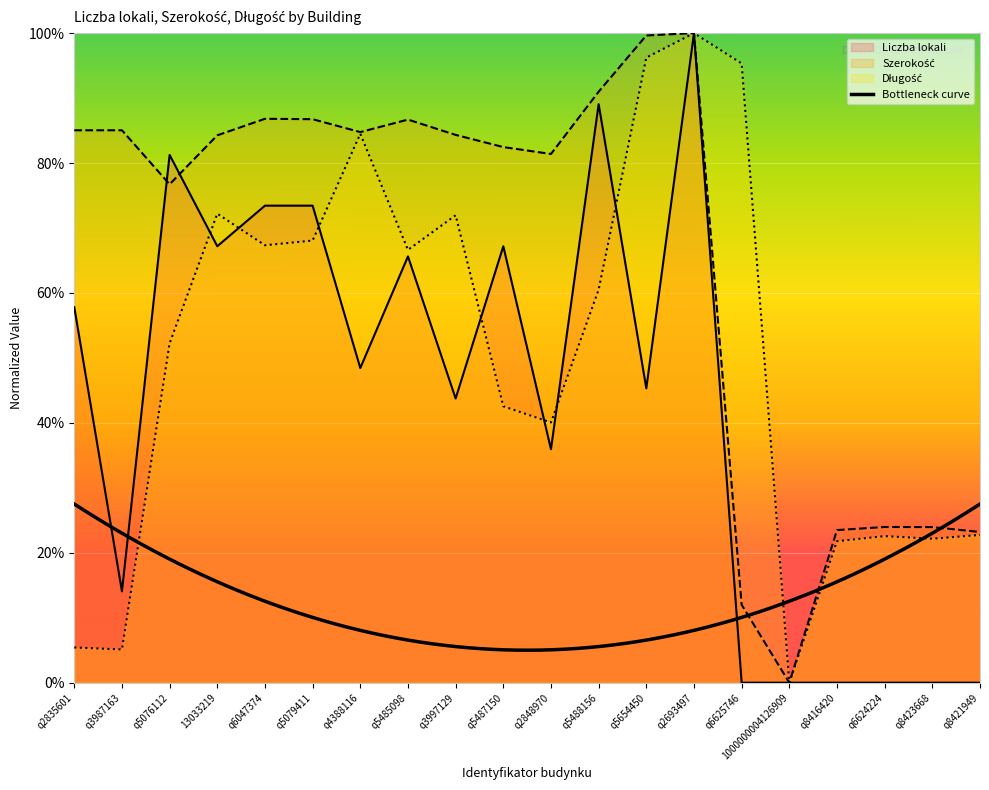

What value does the Długość series have at q4388116?

0.8